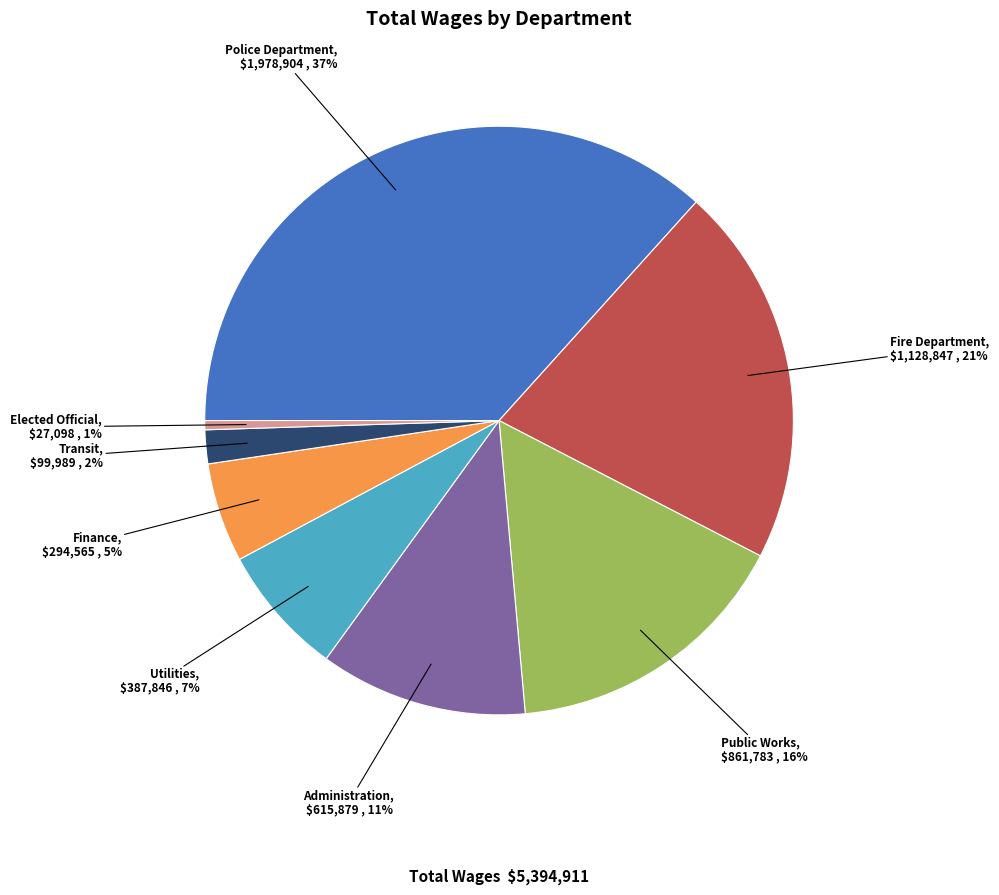

The Administration slice represents 1% of the pie. True or false?

False